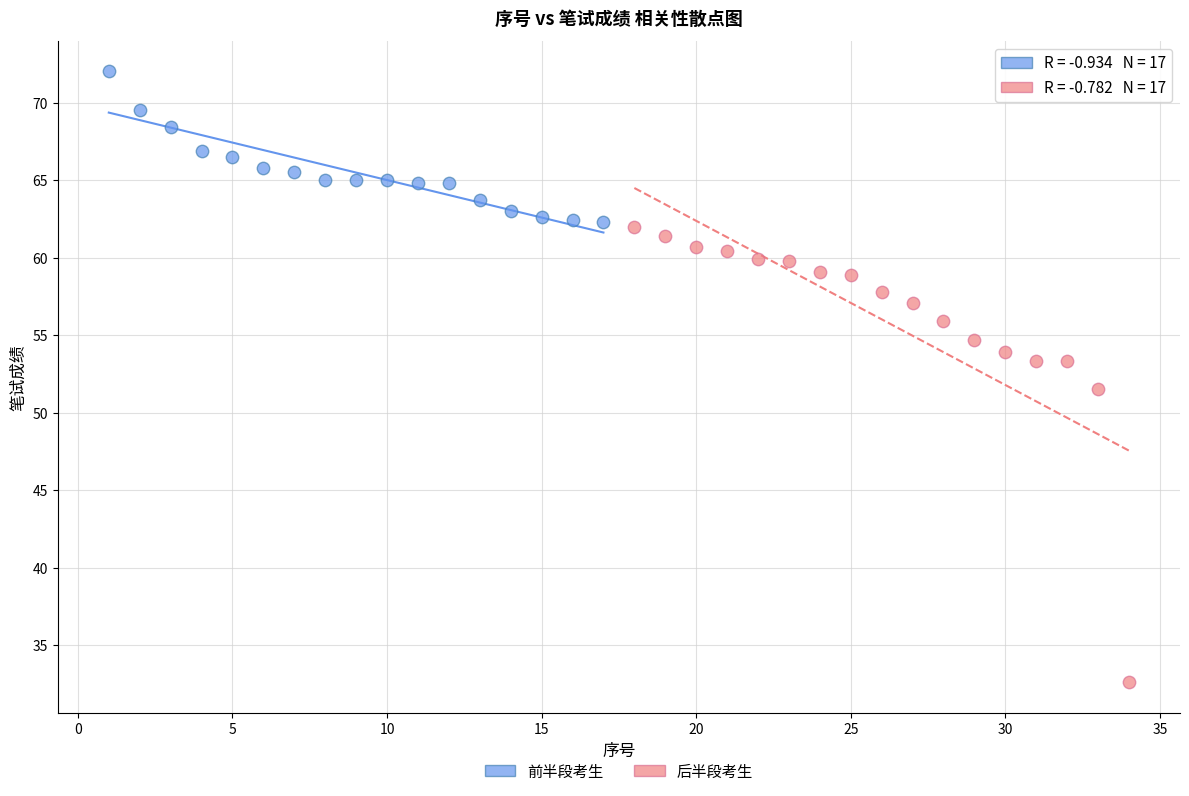

Which series reaches the minimum Y coordinate?

后半段考生